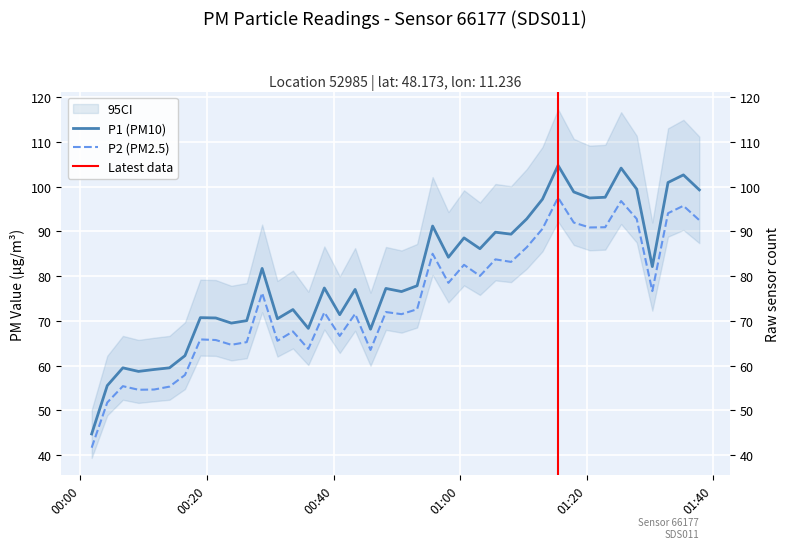

How many data points does each series have?

40